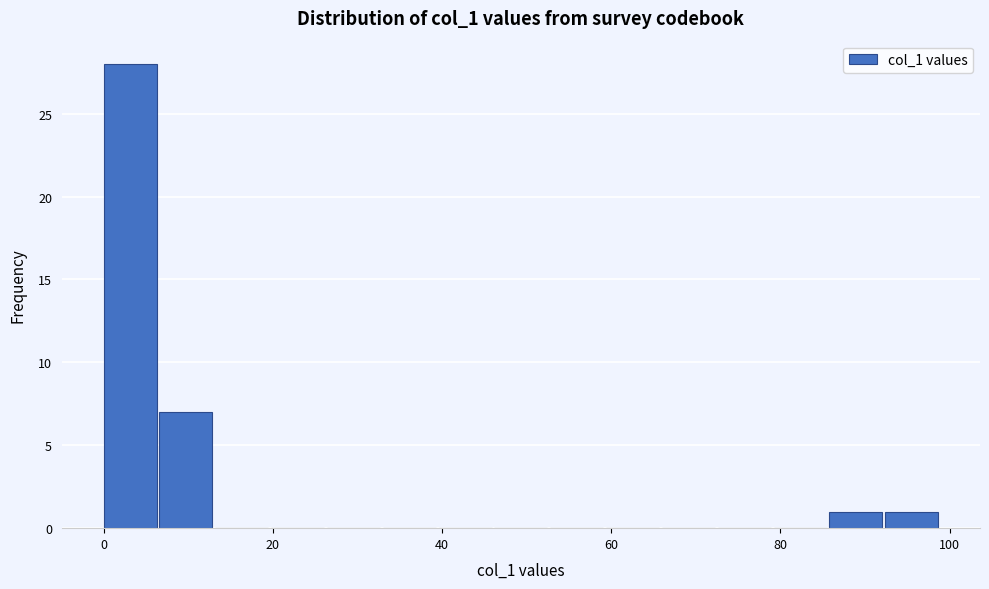

Read against the x-axis, roughly where is the centre of the tallest bar?

4